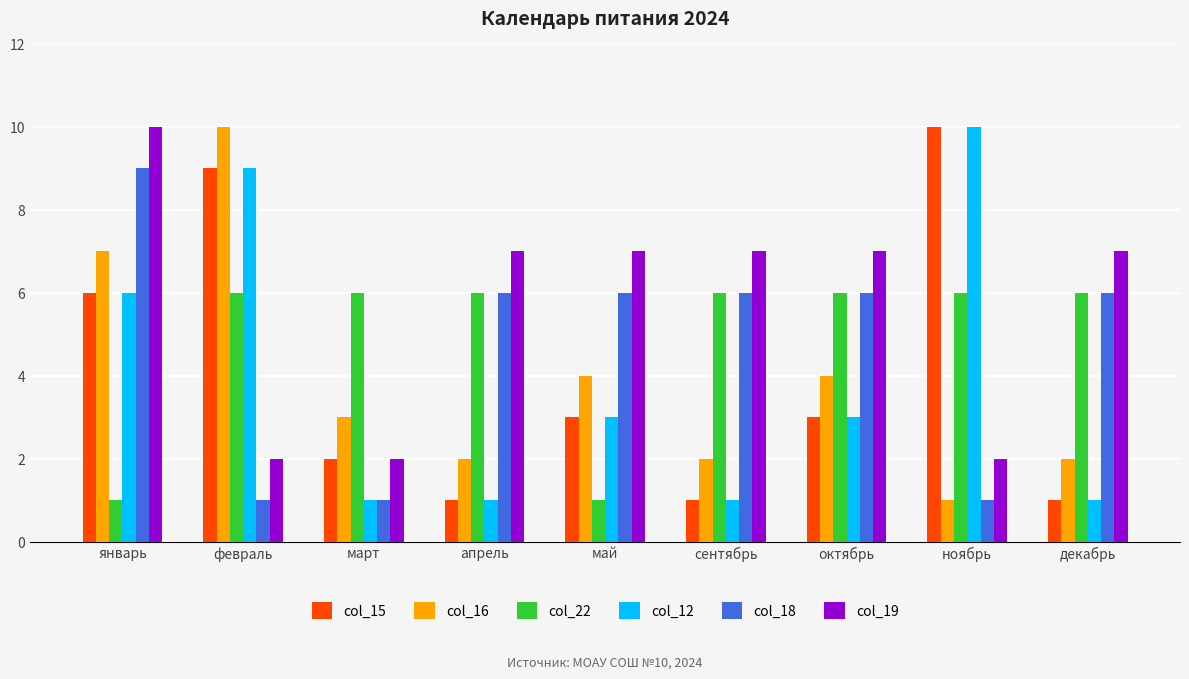

How many bars are there in total?

54